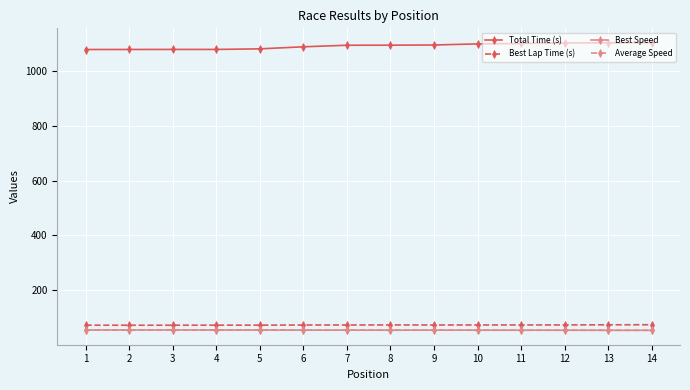

What is the spread (max minus min) of values at 13?

1049.1